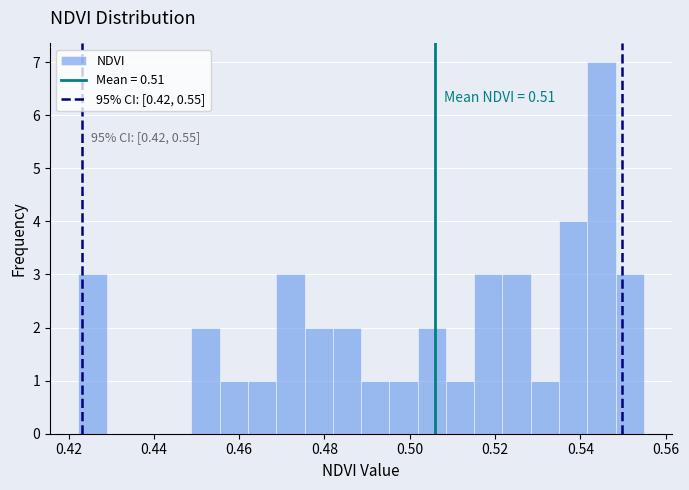

Around what value on the x-axis is the tallest bar? Give the approximate position of its centre, as read against the axis.

0.544